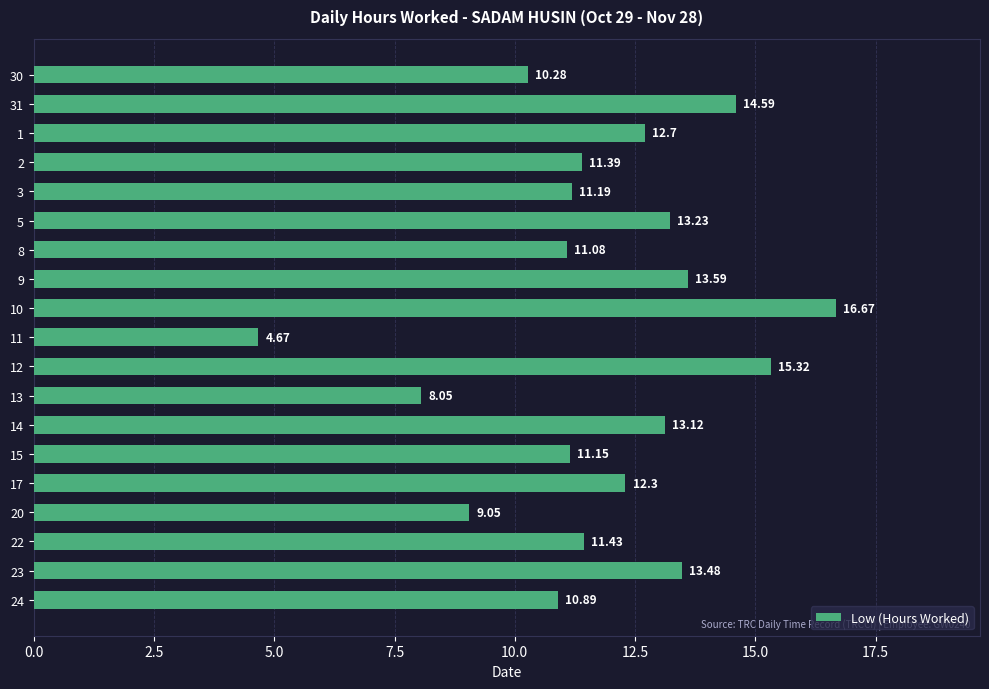

Which label corresponds to the largest value in the chart?

10